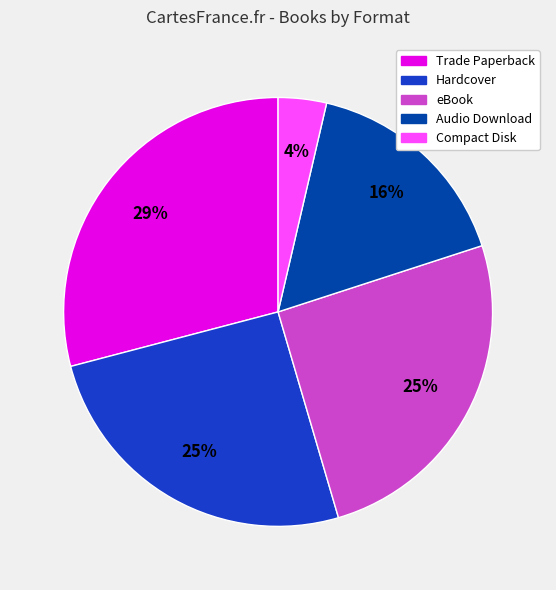

To the nearest percent, what is the difference between the largest and smallest slice percentages?

25%